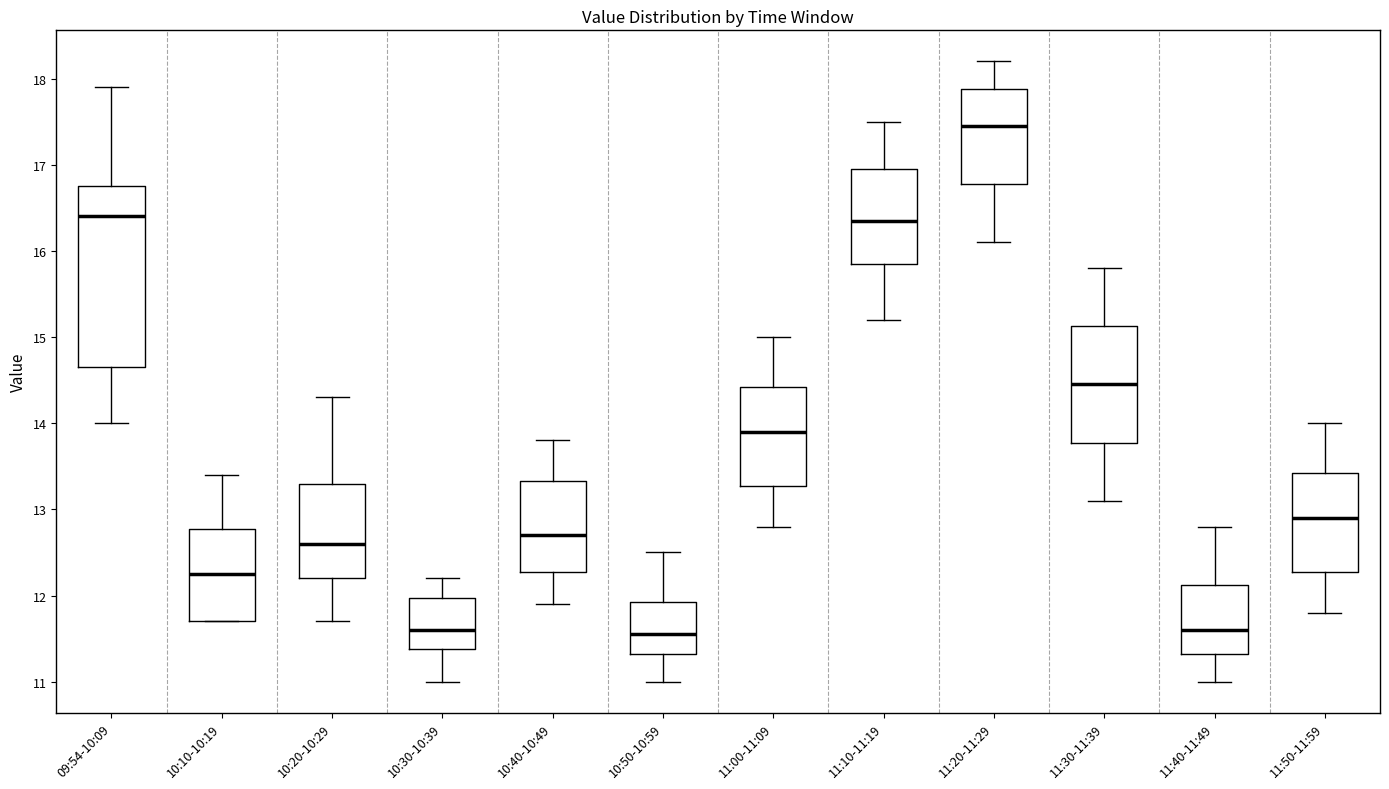

Reading left to right, read every box against the y-axis: the position of its median line, the range the box covers, and the ends of its whiskers. The values are not printed on the chart, so give them approximately, as read against the axis.

09:54-10:09: median 16.4, box 14.7 to 16.8, whiskers 14.0 to 17.9
10:10-10:19: median 12.3, box 11.7 to 12.8, whiskers 11.7 to 13.4
10:20-10:29: median 12.6, box 12.2 to 13.3, whiskers 11.7 to 14.3
10:30-10:39: median 11.6, box 11.4 to 12.0, whiskers 11.0 to 12.2
10:40-10:49: median 12.7, box 12.3 to 13.3, whiskers 11.9 to 13.8
10:50-10:59: median 11.6, box 11.3 to 11.9, whiskers 11.0 to 12.5
11:00-11:09: median 13.9, box 13.3 to 14.4, whiskers 12.8 to 15.0
11:10-11:19: median 16.4, box 15.9 to 17.0, whiskers 15.2 to 17.5
11:20-11:29: median 17.5, box 16.8 to 17.9, whiskers 16.1 to 18.2
11:30-11:39: median 14.5, box 13.8 to 15.1, whiskers 13.1 to 15.8
11:40-11:49: median 11.6, box 11.3 to 12.1, whiskers 11.0 to 12.8
11:50-11:59: median 12.9, box 12.3 to 13.4, whiskers 11.8 to 14.0